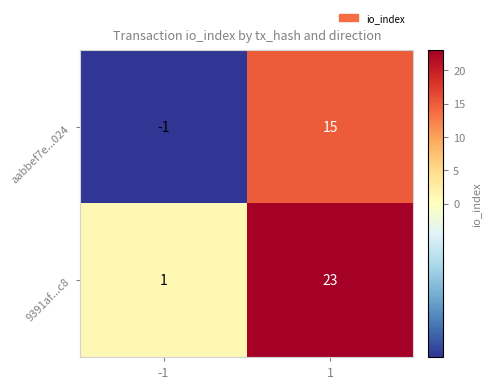

Reading right to left, list all the values displayed in this chart.

aabbef7e...024: 15	-1
9391af...c8: 23	1